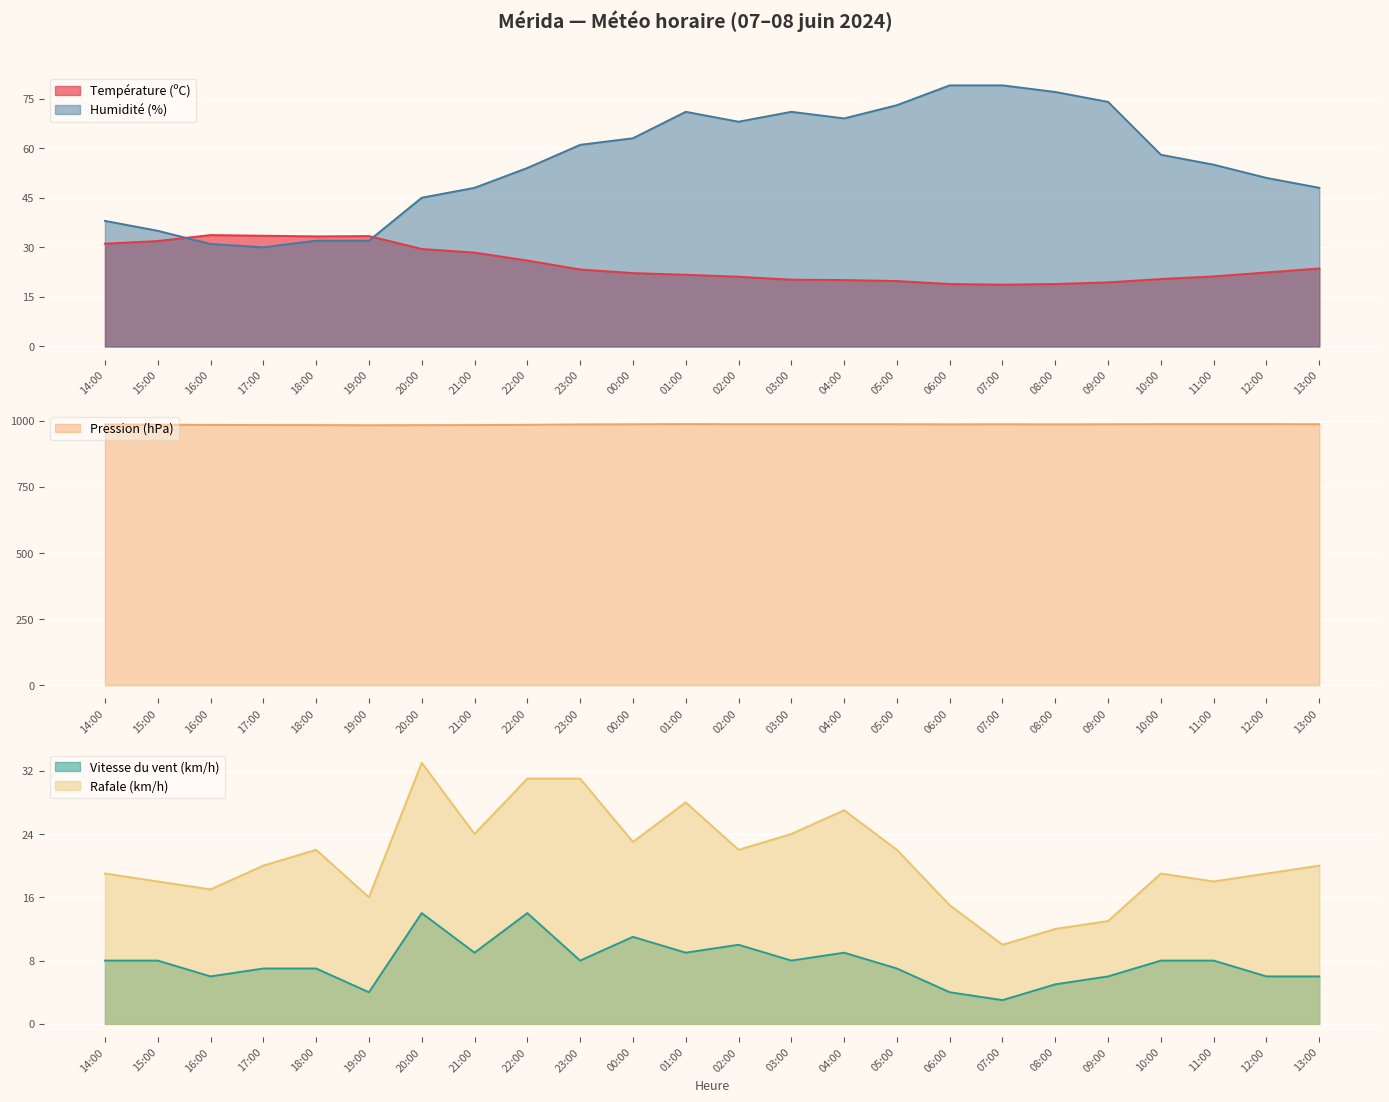

True or false: Humidité (%) and Rafale (km/h) cross at least once.

False